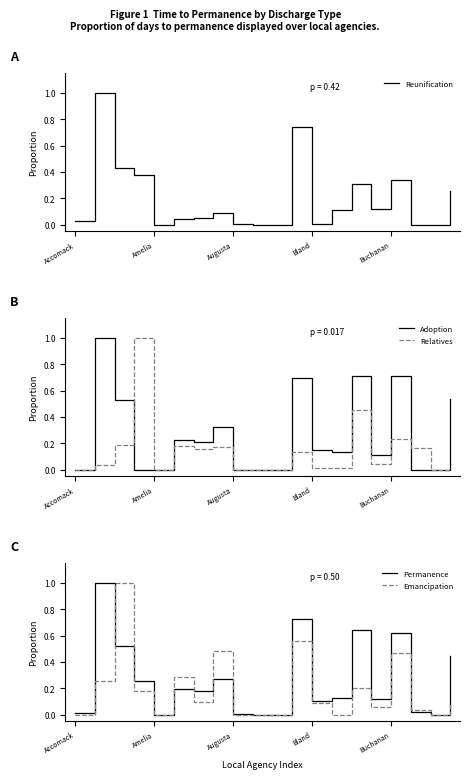

Which category has the highest value across all series?

Amelia